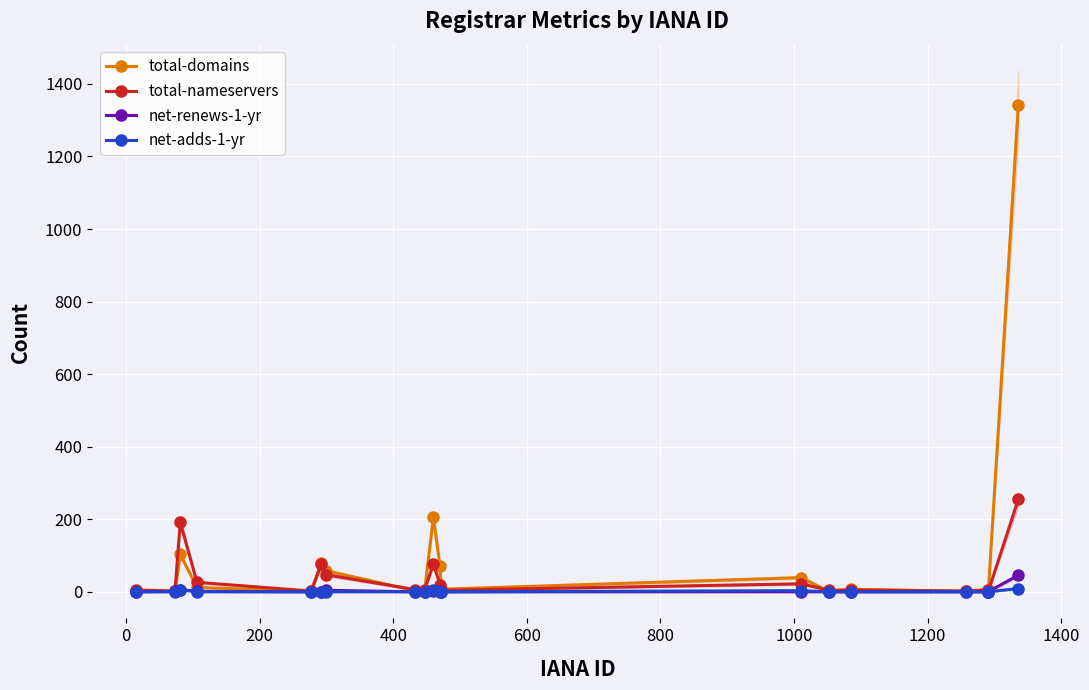

Which series has the largest range (max minus min)?

total-domains